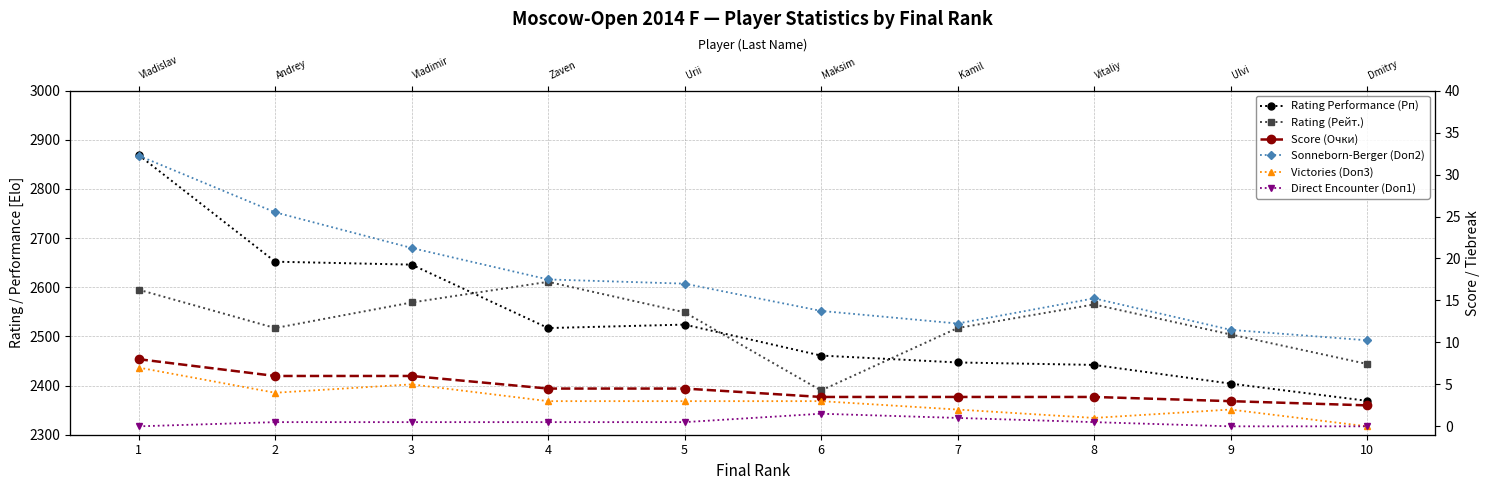

Reading left to right, what are all the values shown in this chart?

Rating Performance (Рп): 1=2869.0	2=2652.0	3=2646.0	4=2517.0	5=2524.0	6=2461.0	7=2447.0	8=2442.0	9=2404.0	10=2369.0
Rating (Рейт.): 1=2595.0	2=2517.0	3=2569.0	4=2611.0	5=2549.0	6=2390.0	7=2517.0	8=2565.0	9=2504.0	10=2444.0
Score (Очки): 1=8.0	2=6.0	3=6.0	4=4.5	5=4.5	6=3.5	7=3.5	8=3.5	9=3.0	10=2.5
Sonneborn-Berger (Doп2): 1=32.2	2=25.5	3=21.2	4=17.5	5=17.0	6=13.8	7=12.2	8=15.2	9=11.5	10=10.2
Victories (Doп3): 1=7.0	2=4.0	3=5.0	4=3.0	5=3.0	6=3.0	7=2.0	8=1.0	9=2.0	10=0.0
Direct Encounter (Doп1): 1=0.0	2=0.5	3=0.5	4=0.5	5=0.5	6=1.5	7=1.0	8=0.5	9=0.0	10=0.0